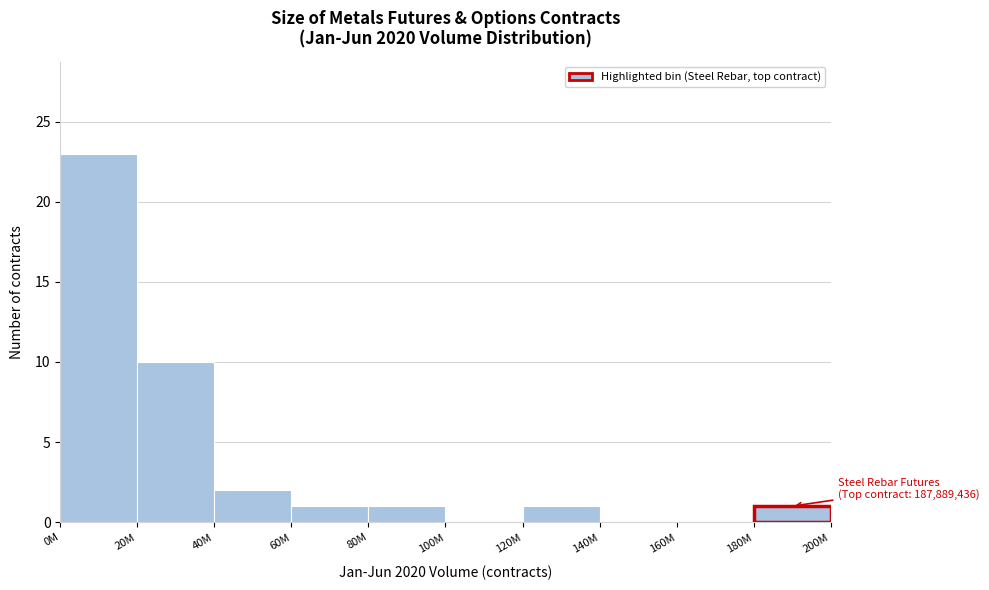

Reading left to right, list all the values displayed in this chart.

0M=23	20M=10	40M=2	60M=1	80M=1	100M=0	120M=1	140M=0	160M=0	180M=1